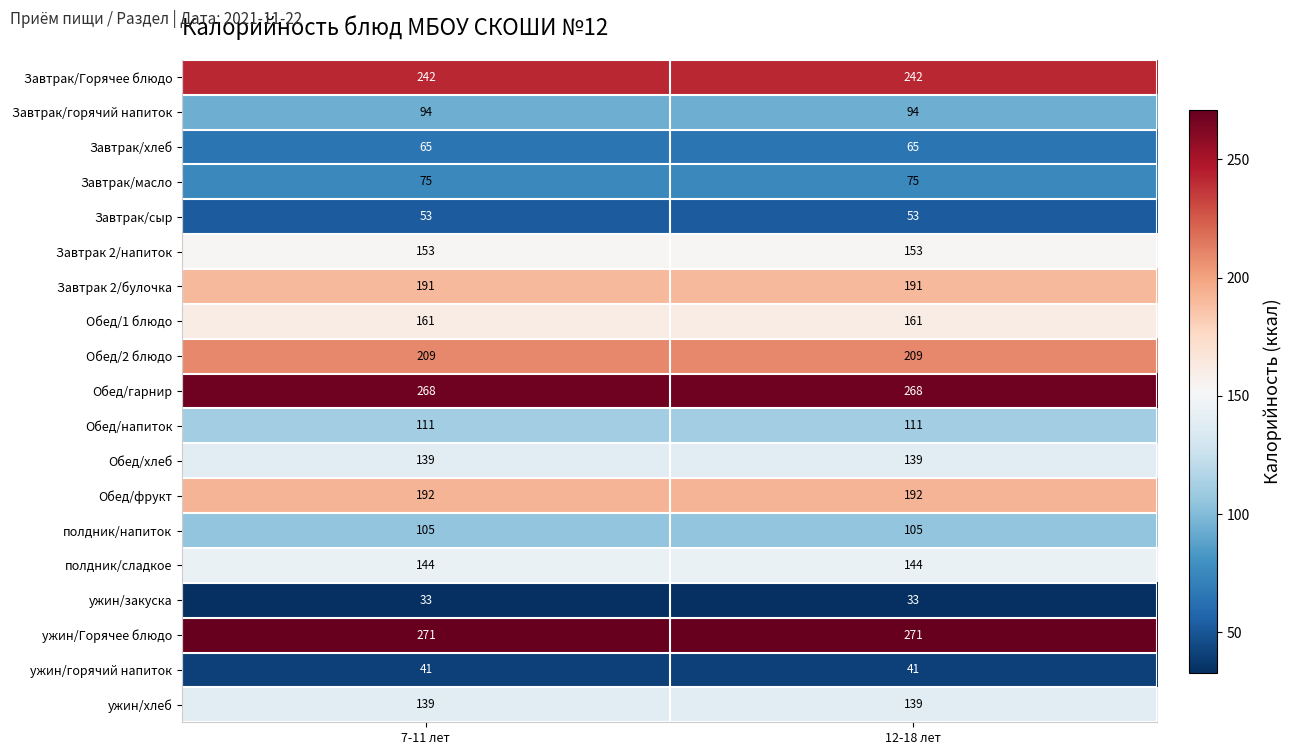

At how many categories does at least one series exceed 158?

2